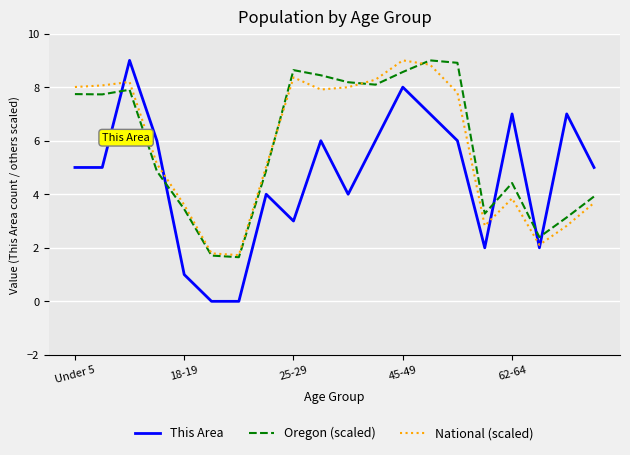

What is the lowest value of the National (scaled) series?

1.7